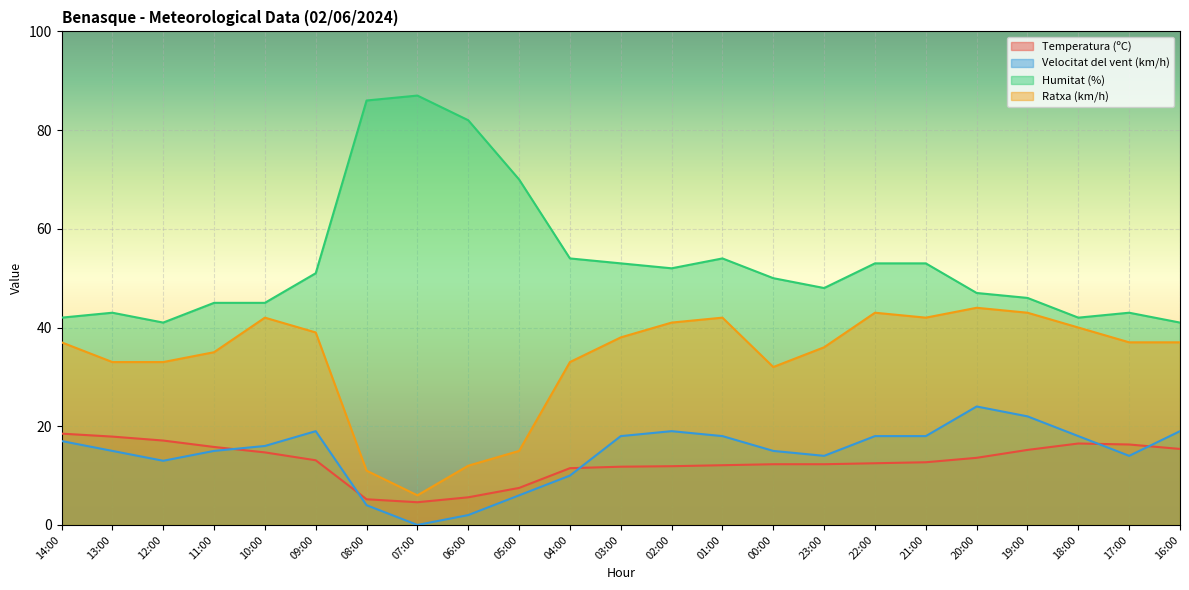

True or false: Ratxa (km/h) has more than 1 interior local peaks.

True